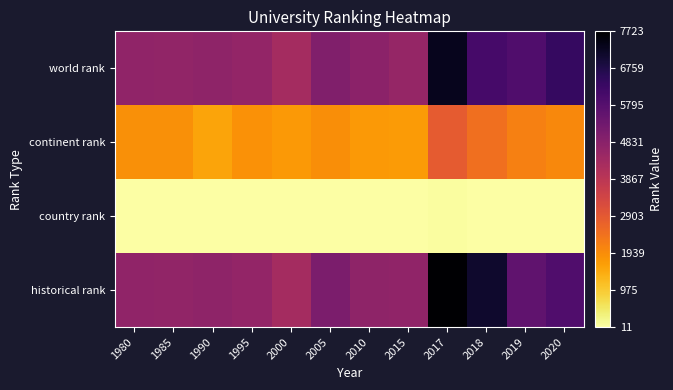

At how many categories does at least one series exceed 4462?

11